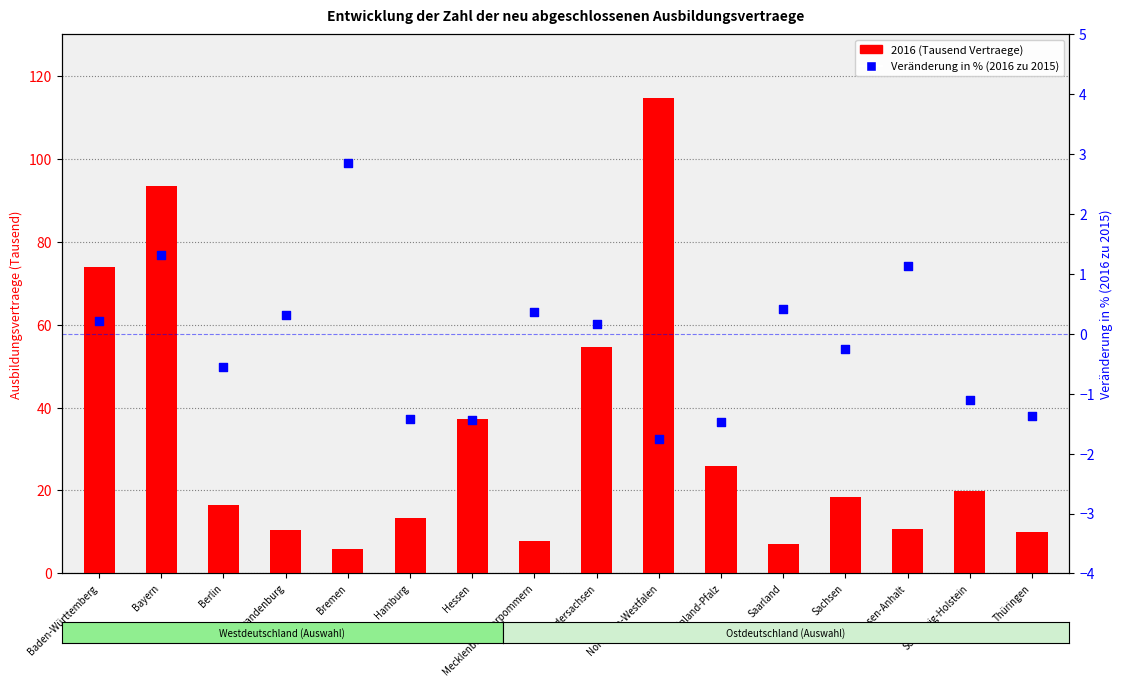

What are all the series names shown in the legend?

2016 (thousands), Change % (2016 vs 2015)